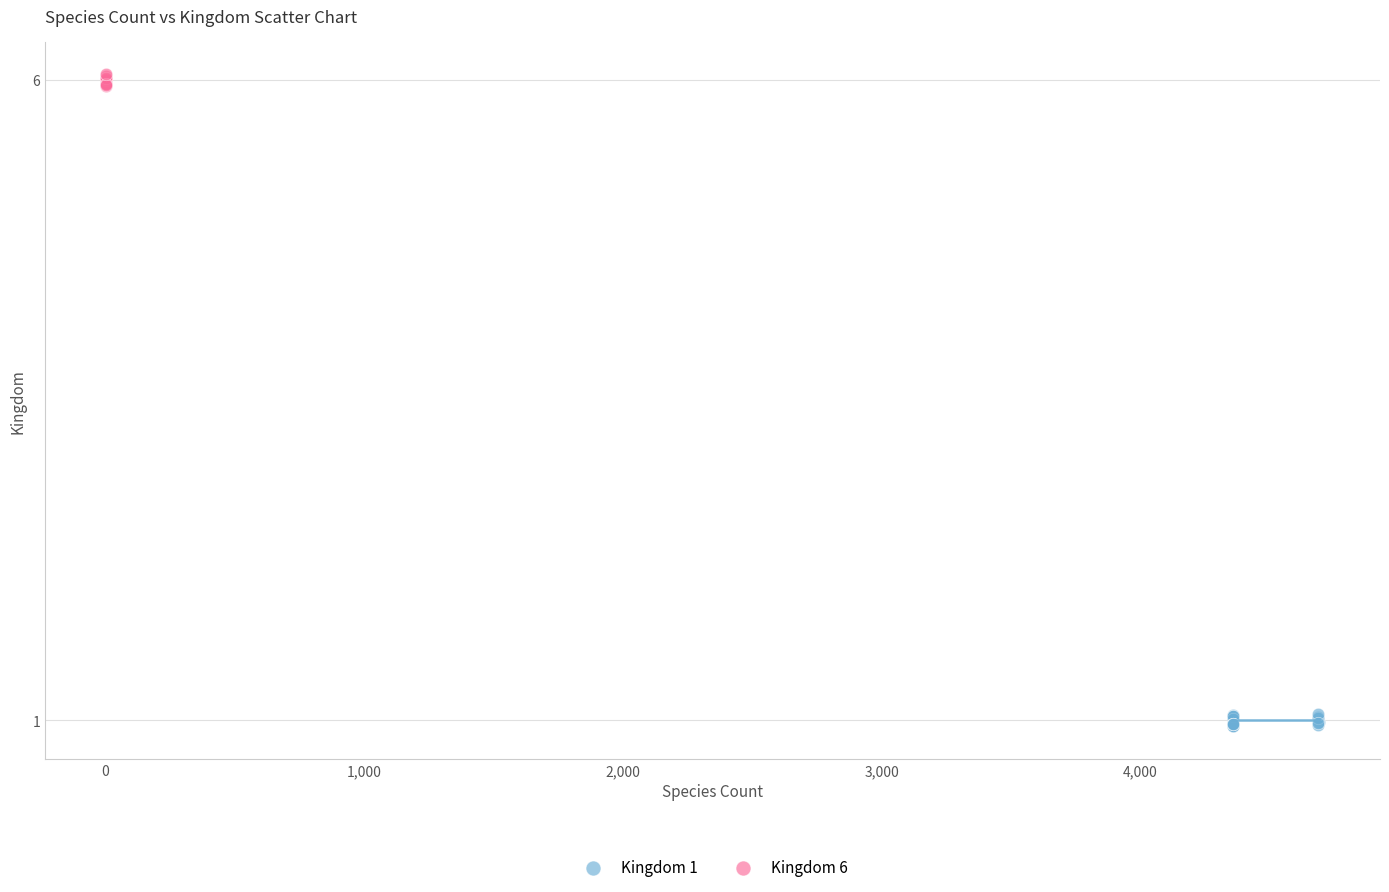

Which series contains the highest Y value?

Kingdom 6